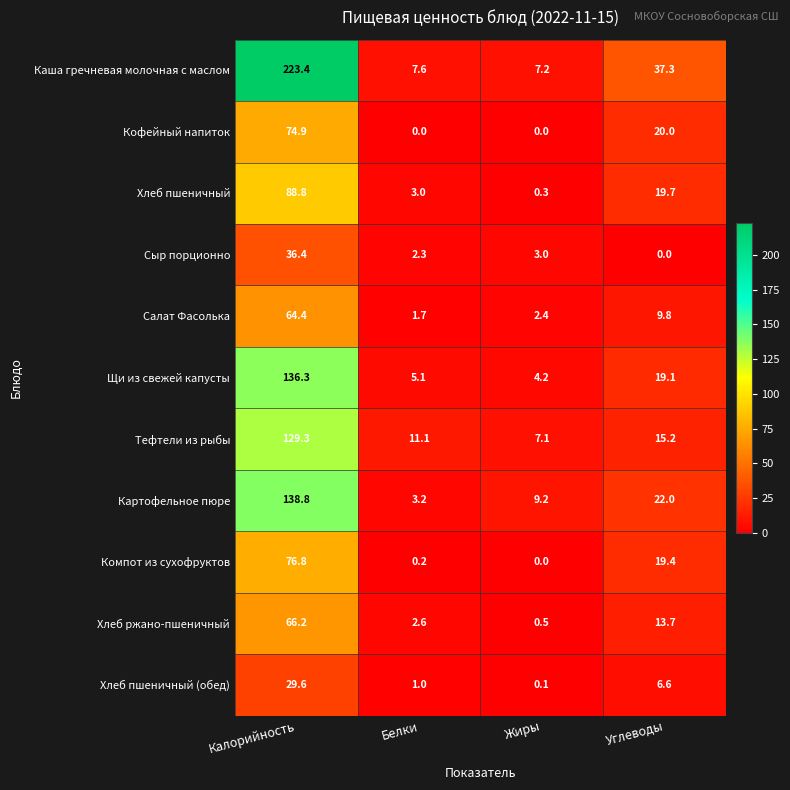

Where is Щи из свежей капусты nearest to the value 70?

Углеводы